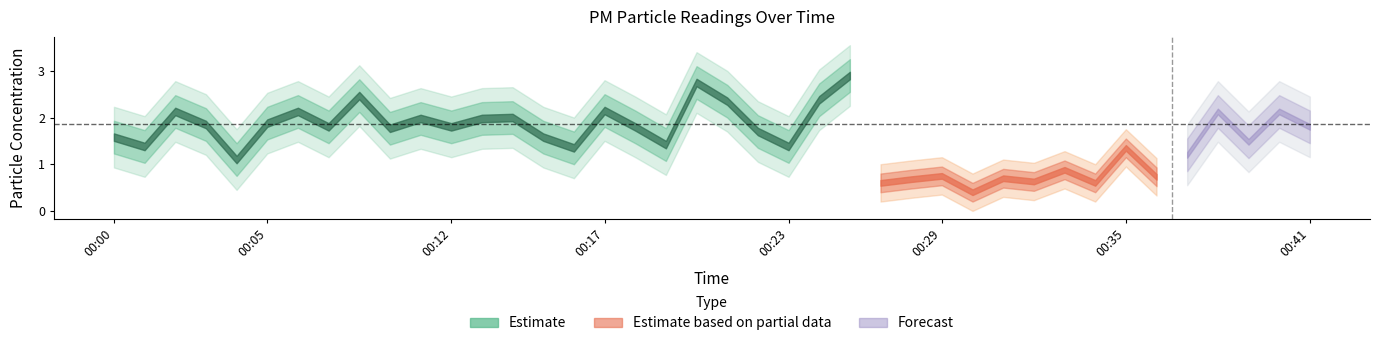

Is this an area chart (filled region under the line)?

No